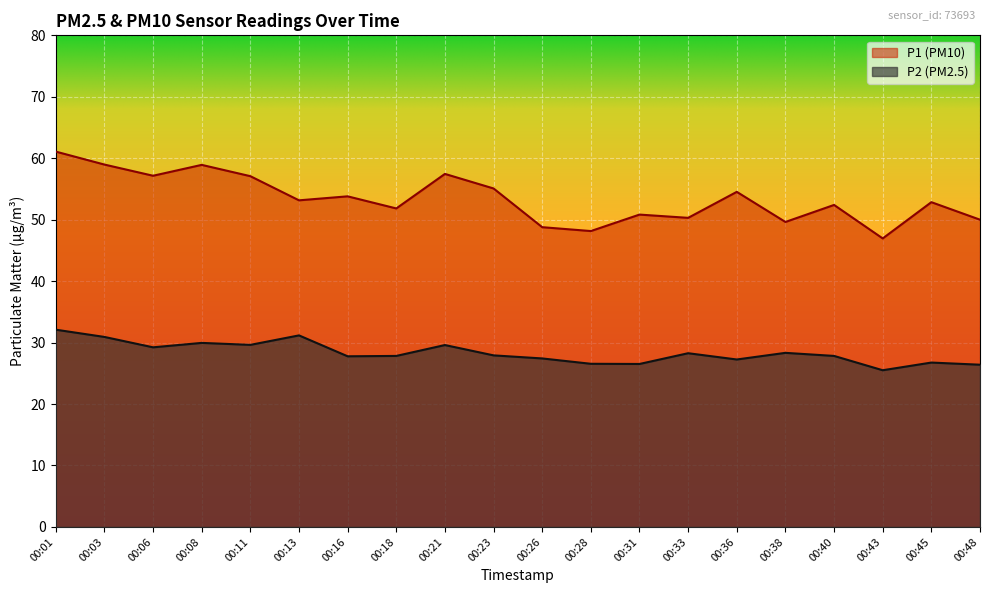

At how many categories does at least one series exceed 60?

1